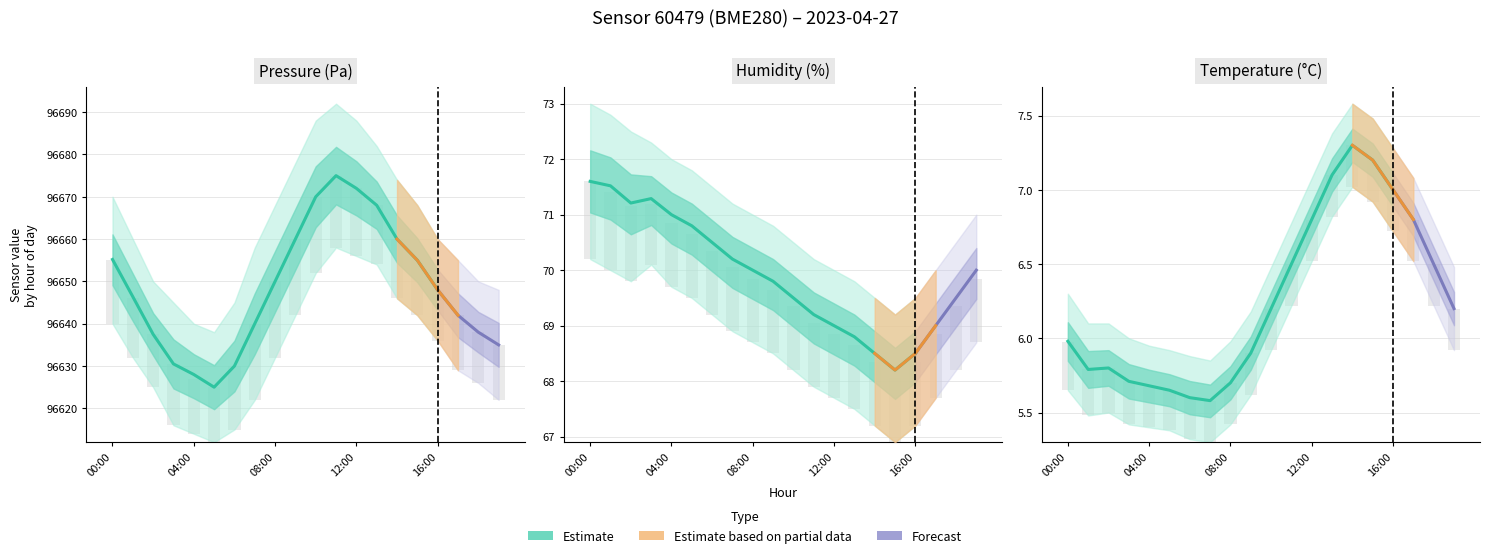

How many values in the humidity series are below 70?

10